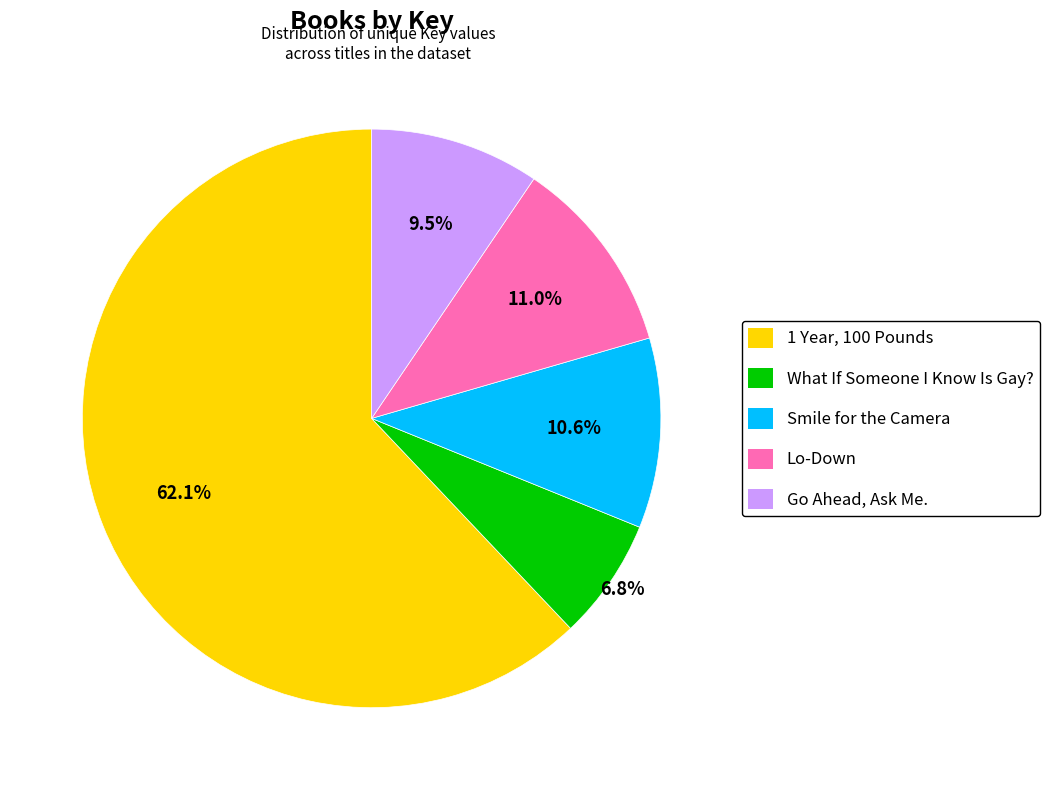

Approximately how many times larger is the value at 1 Year, 100 Pounds compared to What If Someone I Know Is Gay??

9.1